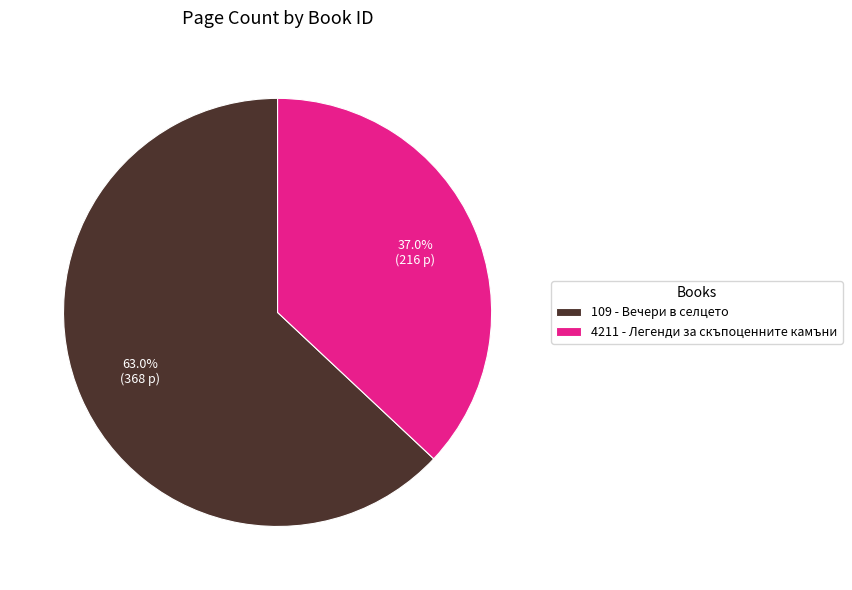

Rank the categories by value from highest to lowest.

109 - Вечери в селцето, 4211 - Легенди за скъпоценните камъни